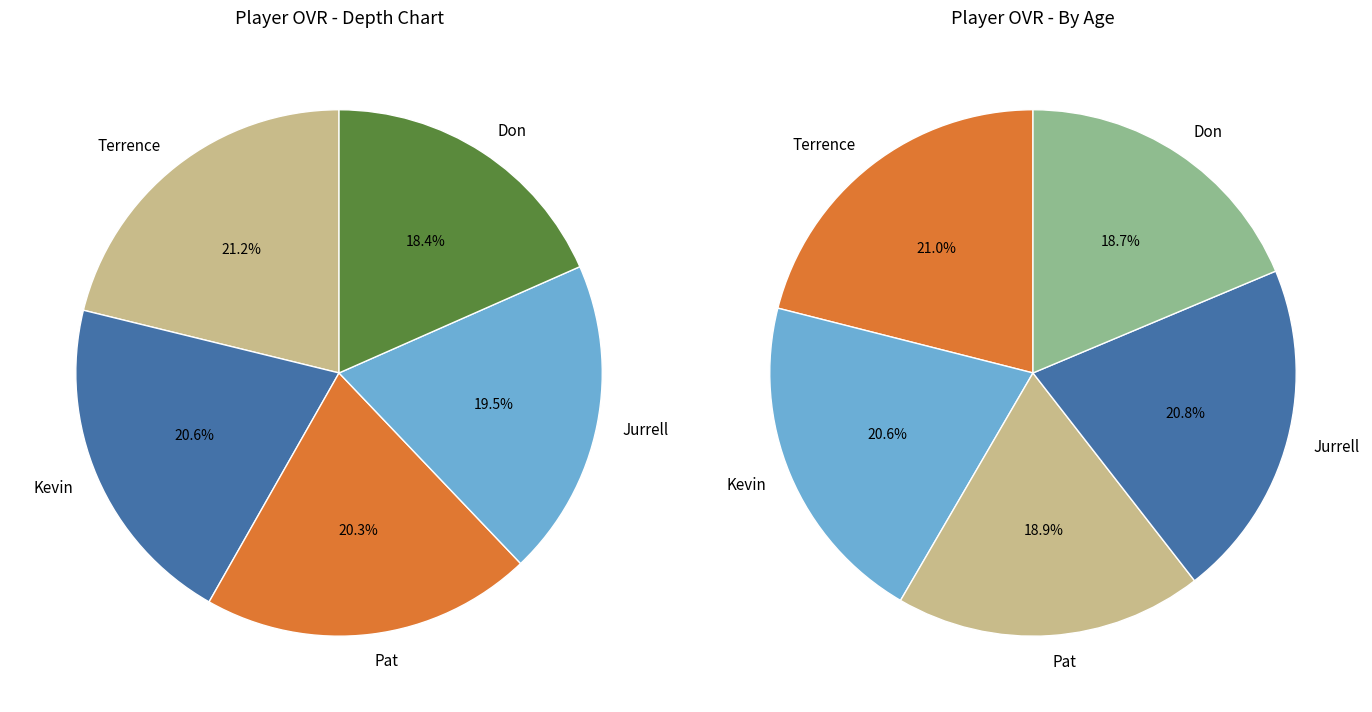

How many slices are in this pie chart?

5